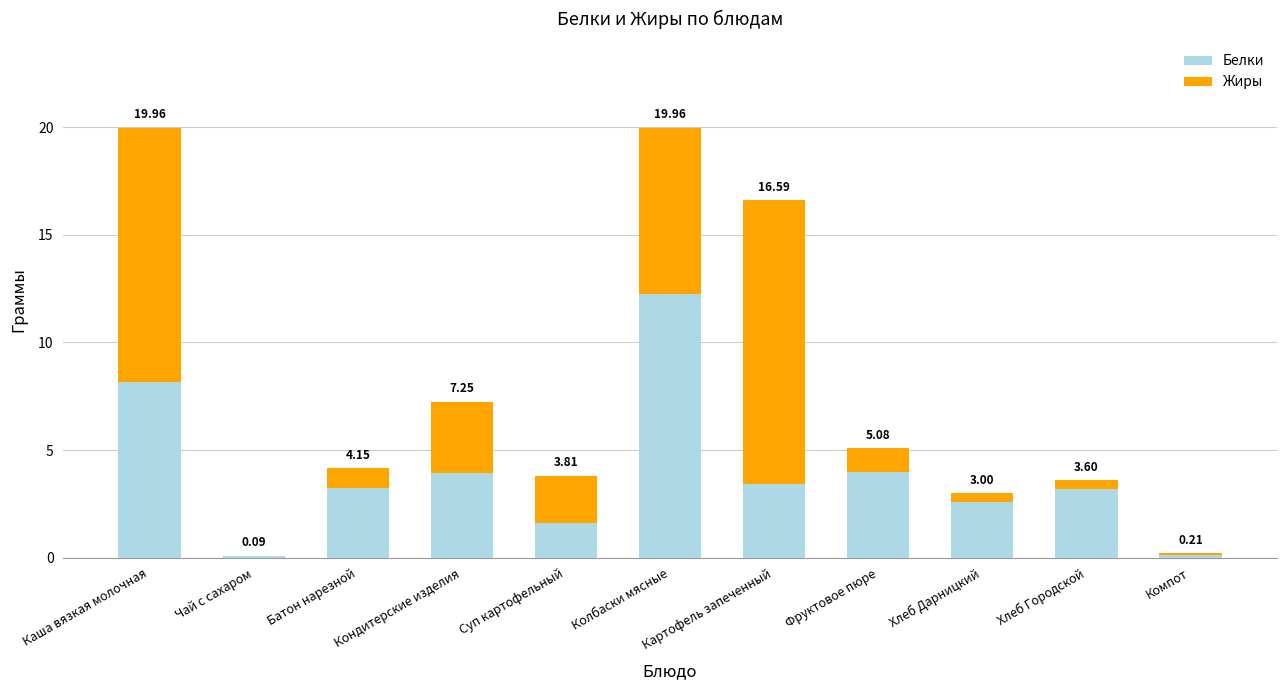

What is the difference between the Жиры values at Каша вязкая молочная and Хлеб Дарницкий?

11.4